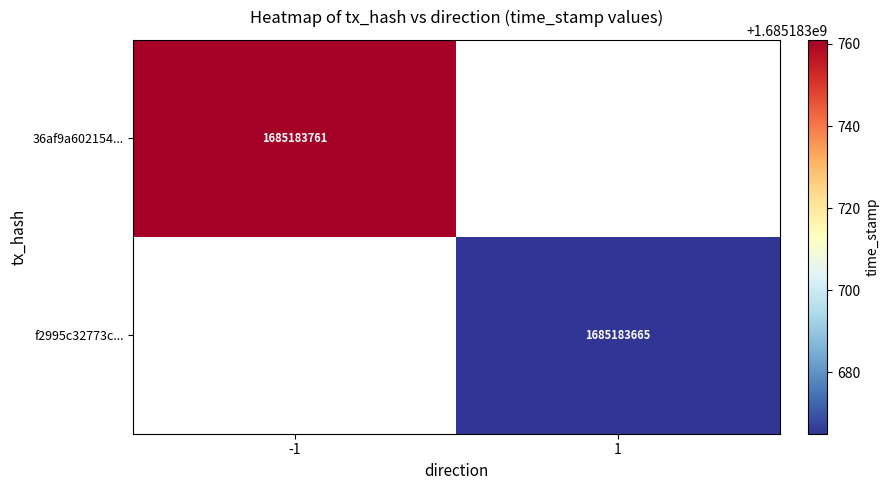

At how many categories does at least one series exceed 122369877?

2